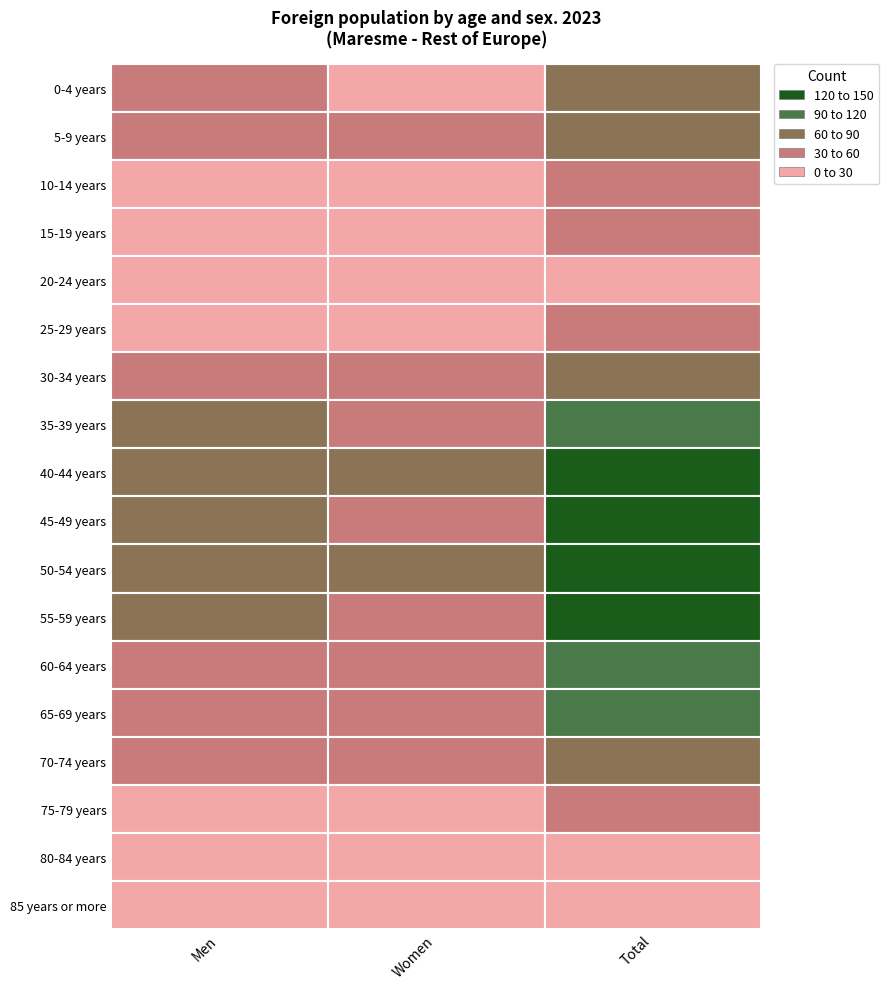

Between 50-54 years and 65-69 years, which series saw the biggest shift?

Total